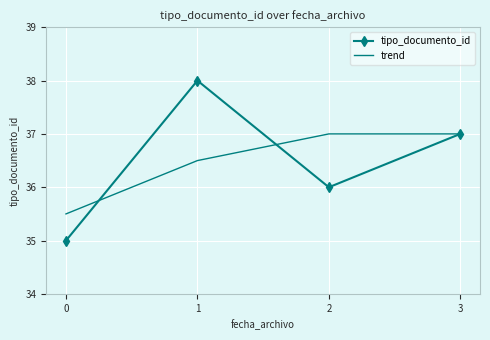

How many distinct data groups are displayed?

2